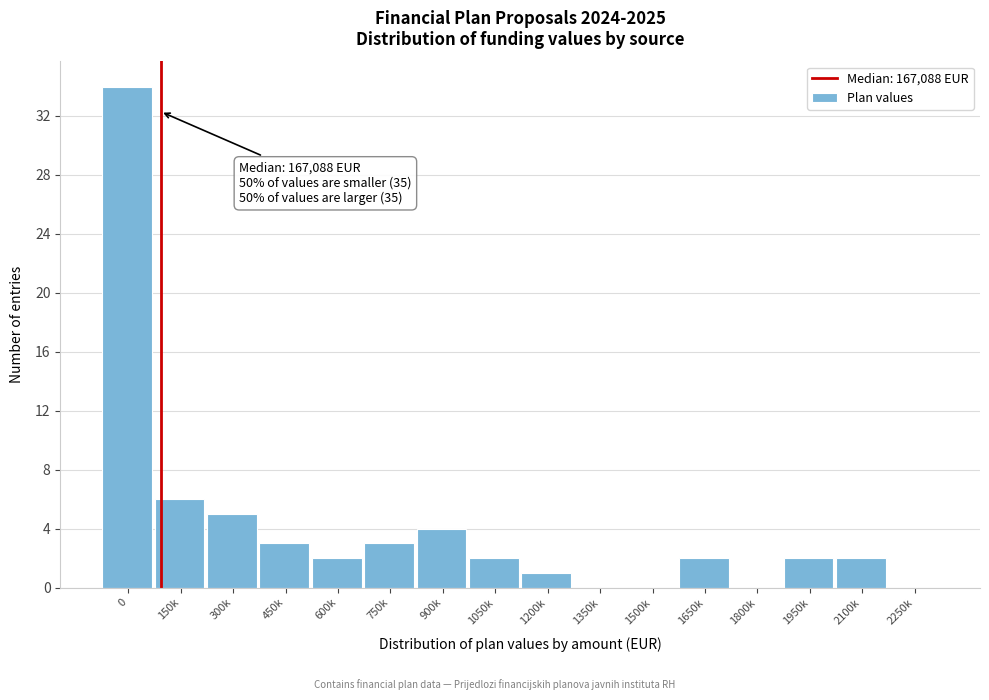

Reading right to left, transcribe all the data shown in this chart.

2250k=0	2100k=2	1950k=2	1800k=0	1650k=2	1500k=0	1350k=0	1200k=1	1050k=2	900k=4	750k=3	600k=2	450k=3	300k=5	150k=6	0=34